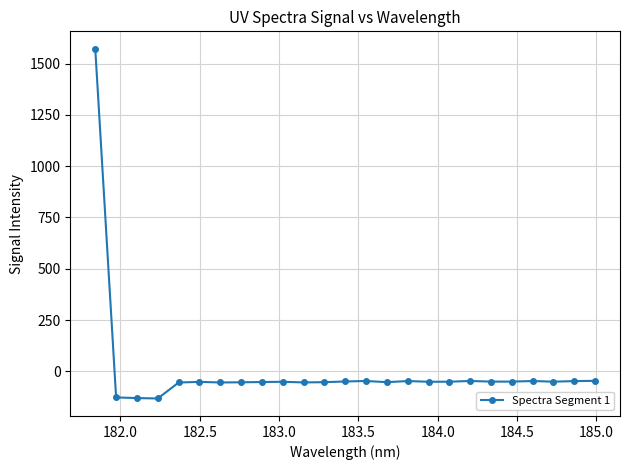

What is the minimum value shown in the chart?

-132.1